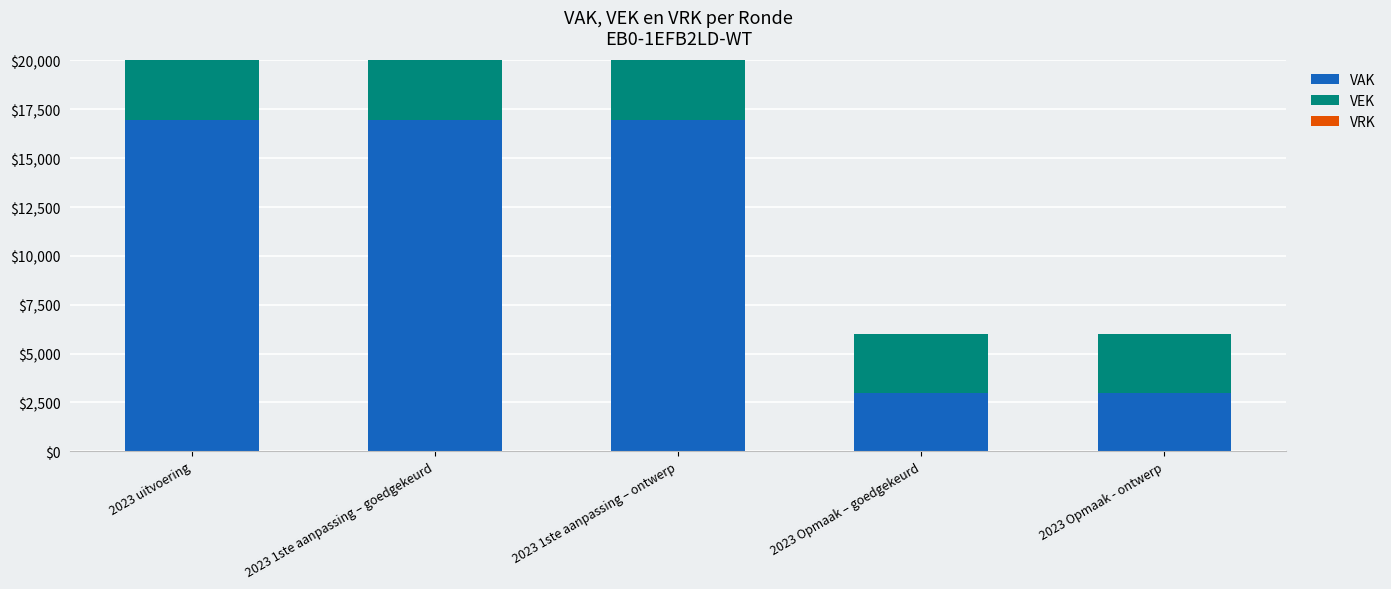

Between 2023 uitvoering and 2023 Opmaak – goedgekeurd, which series saw the biggest shift?

VAK